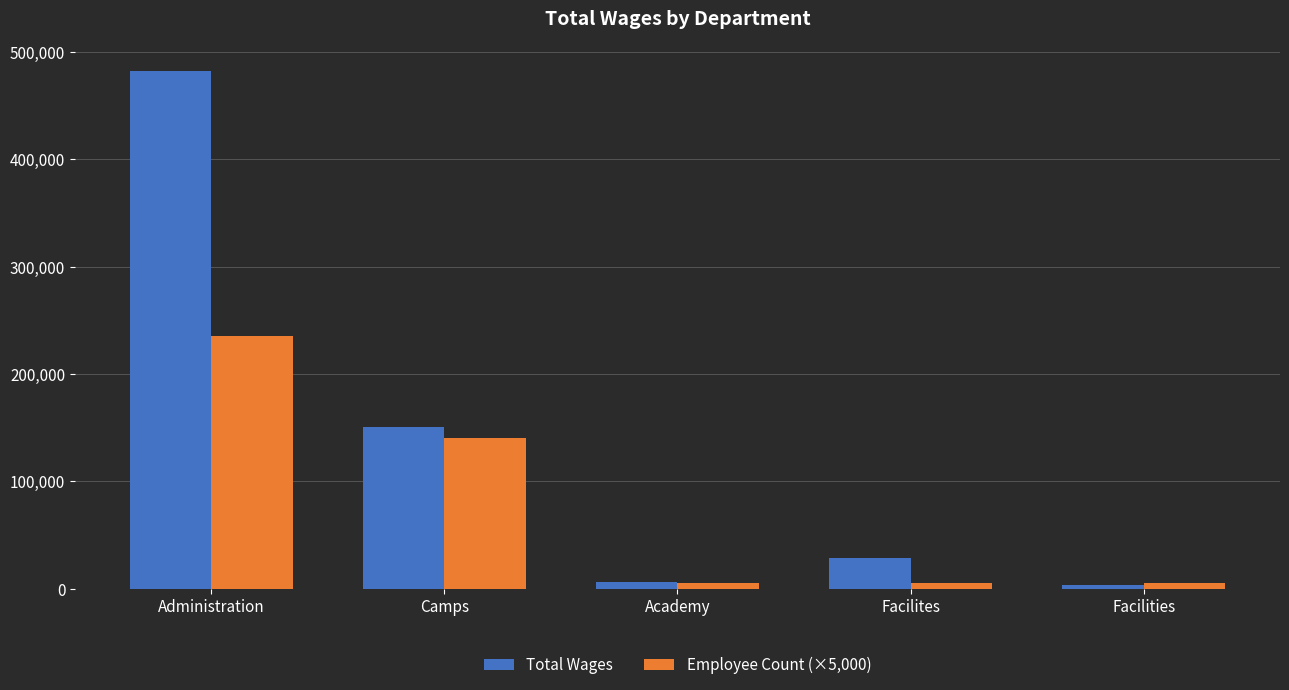

How many series are shown in this chart?

2